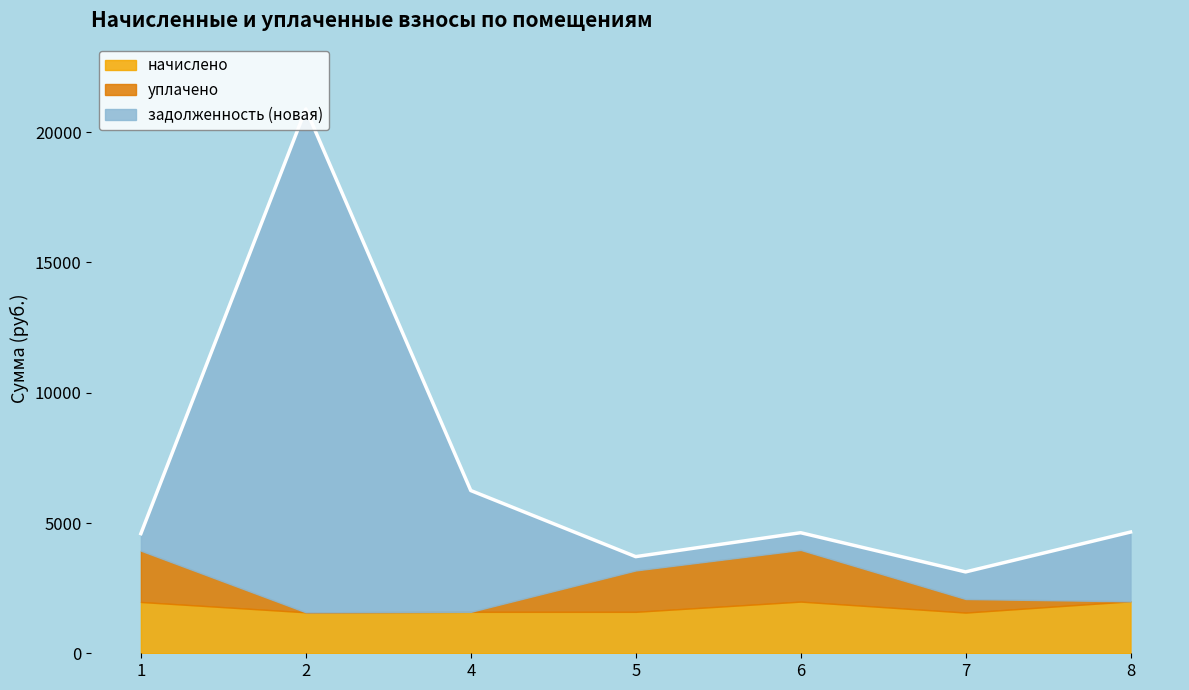

True or false: уплачено and начислено intersect in this chart.

False